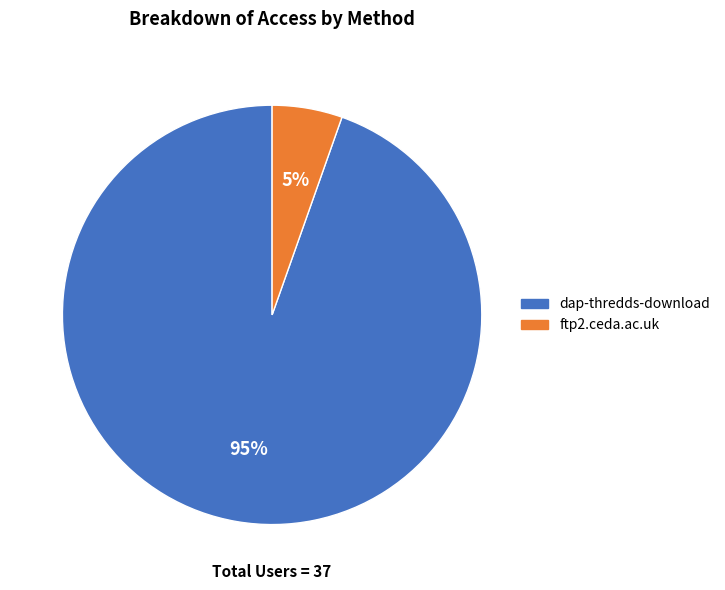

Count the number of slices in the pie.

2